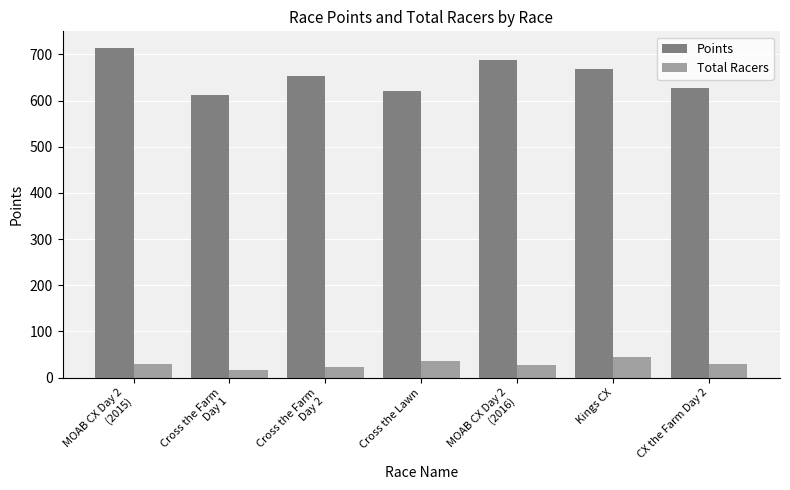

List the series in order of their overall mean, highest first.

Points, Total Racers